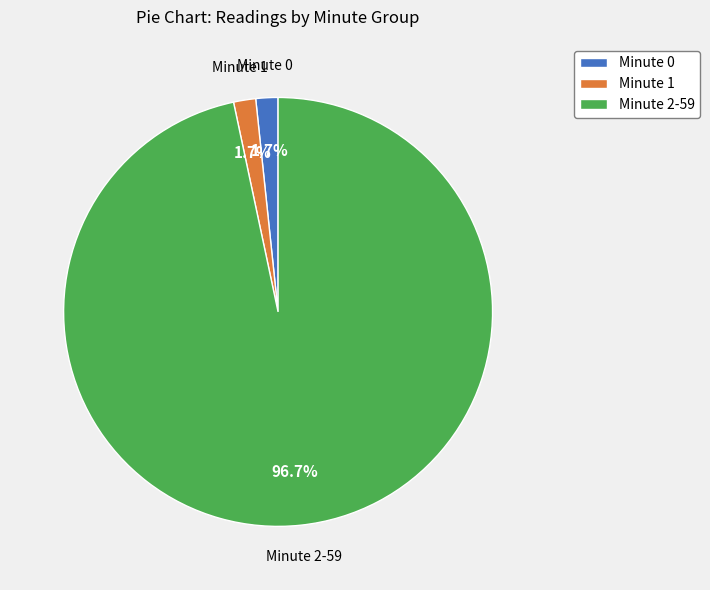

Count the number of slices in the pie.

3